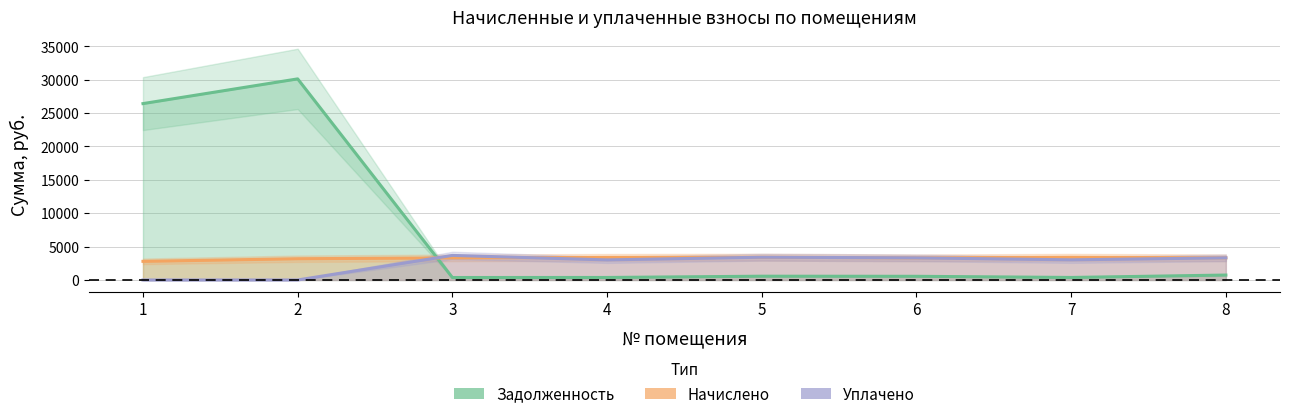

What is the total value across all series at 1?

29206.5